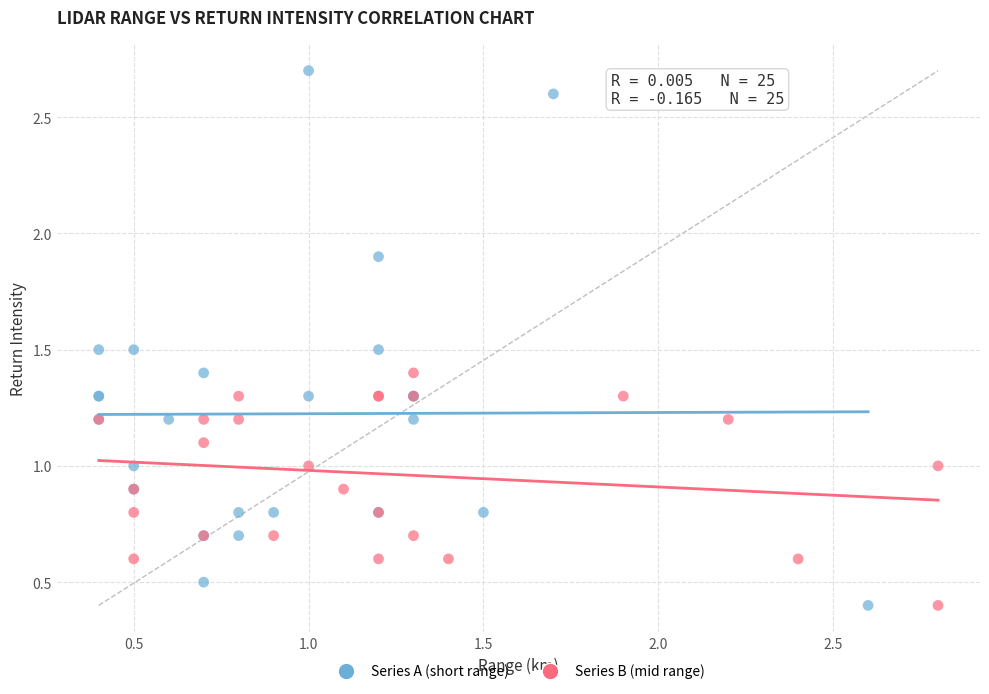

Which series contains the highest Y value?

Series A (short range)